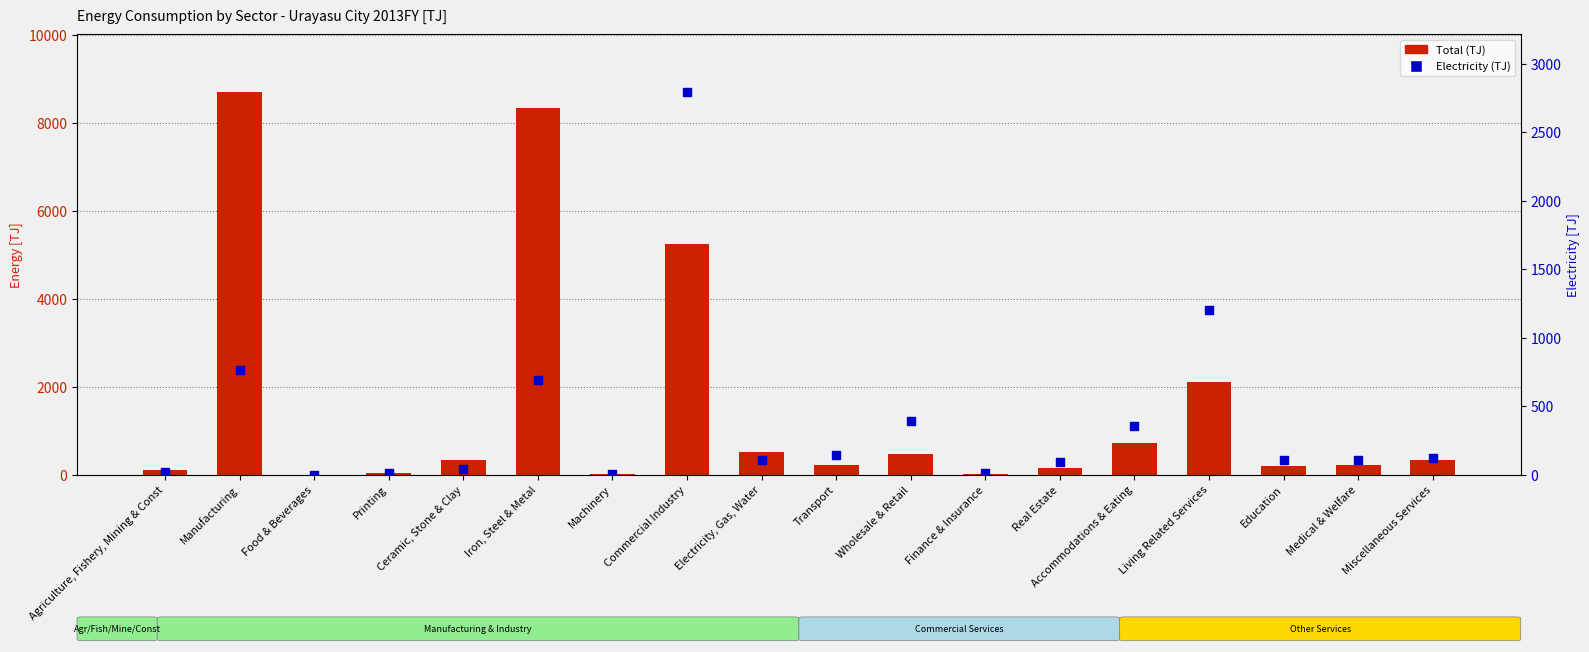

What is the total value across all series at Accommodations & Eating?

1072.0